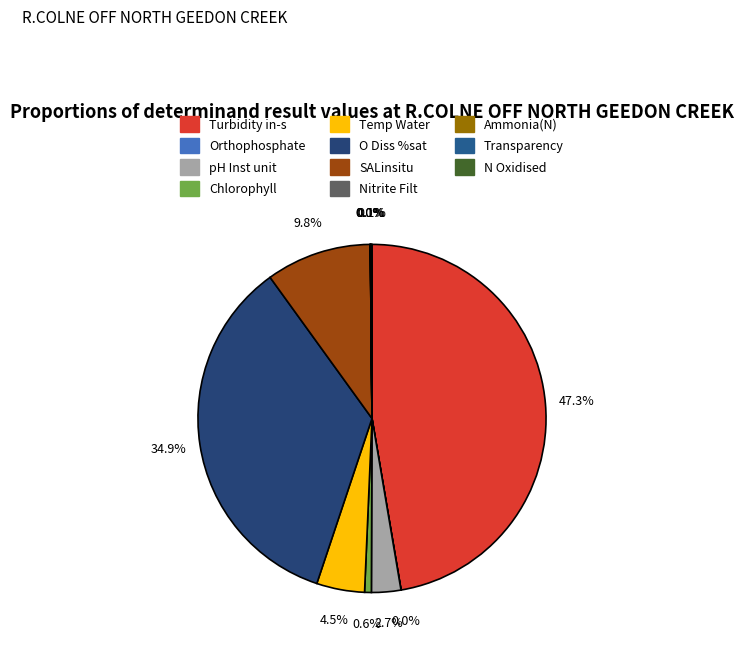

Does any single category account for the majority?

No